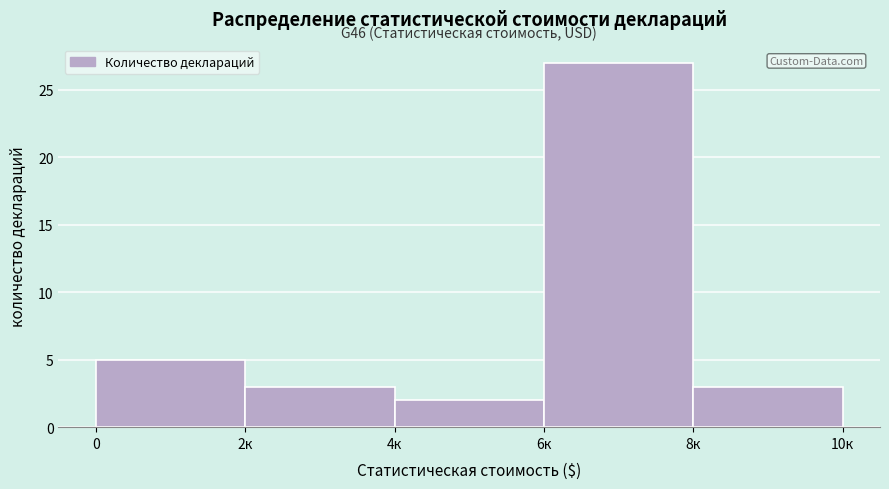

Reading left to right, extract all data points from this chart.

5	3	2	27	3